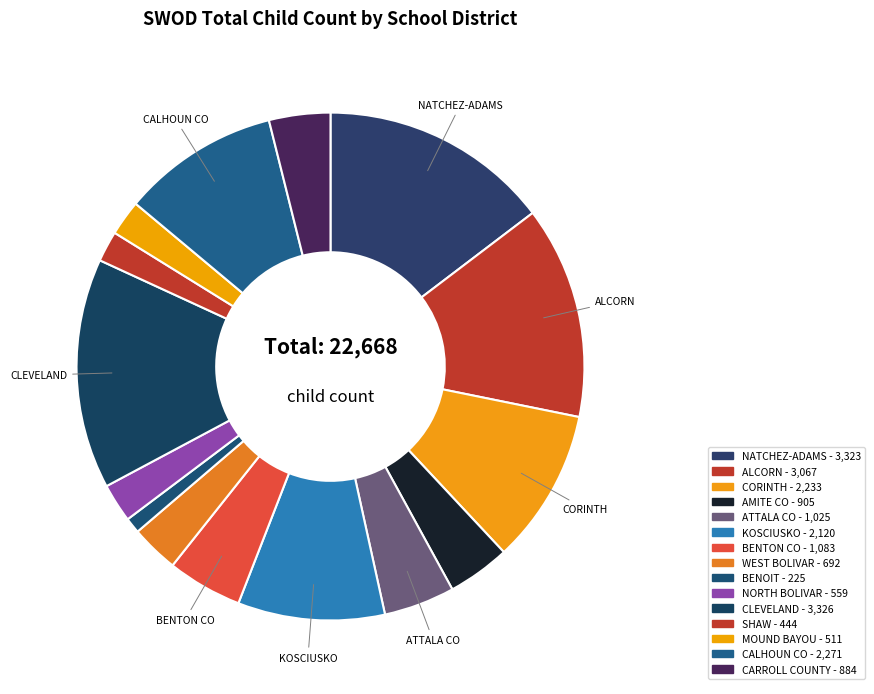

To the nearest percent, what is the difference between the largest and smallest slice percentages?

14%